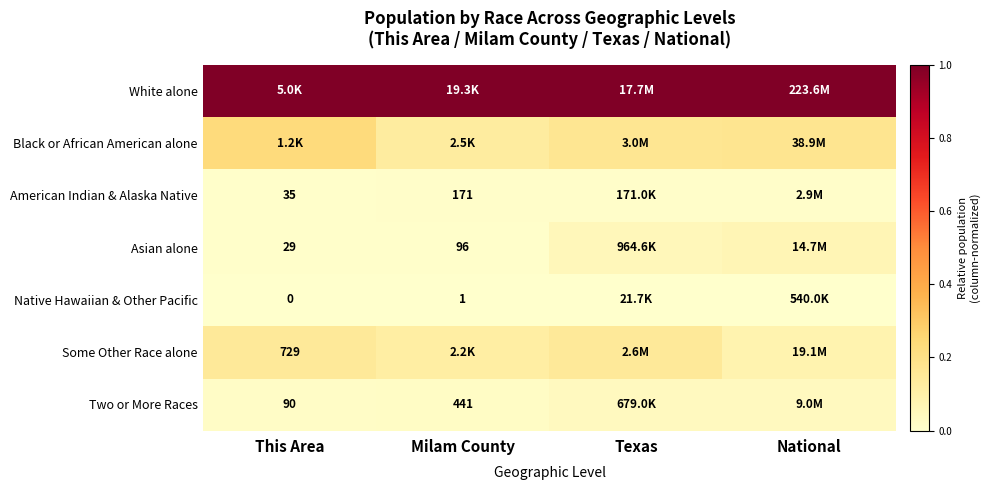

The value of Black or African American alone at Milam County is 0.2. True or false?

False